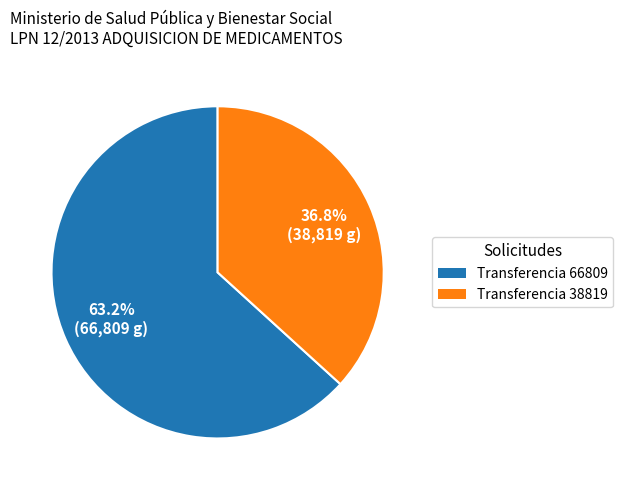

To the nearest percent, what is the difference between the largest and smallest slice percentages?

26%